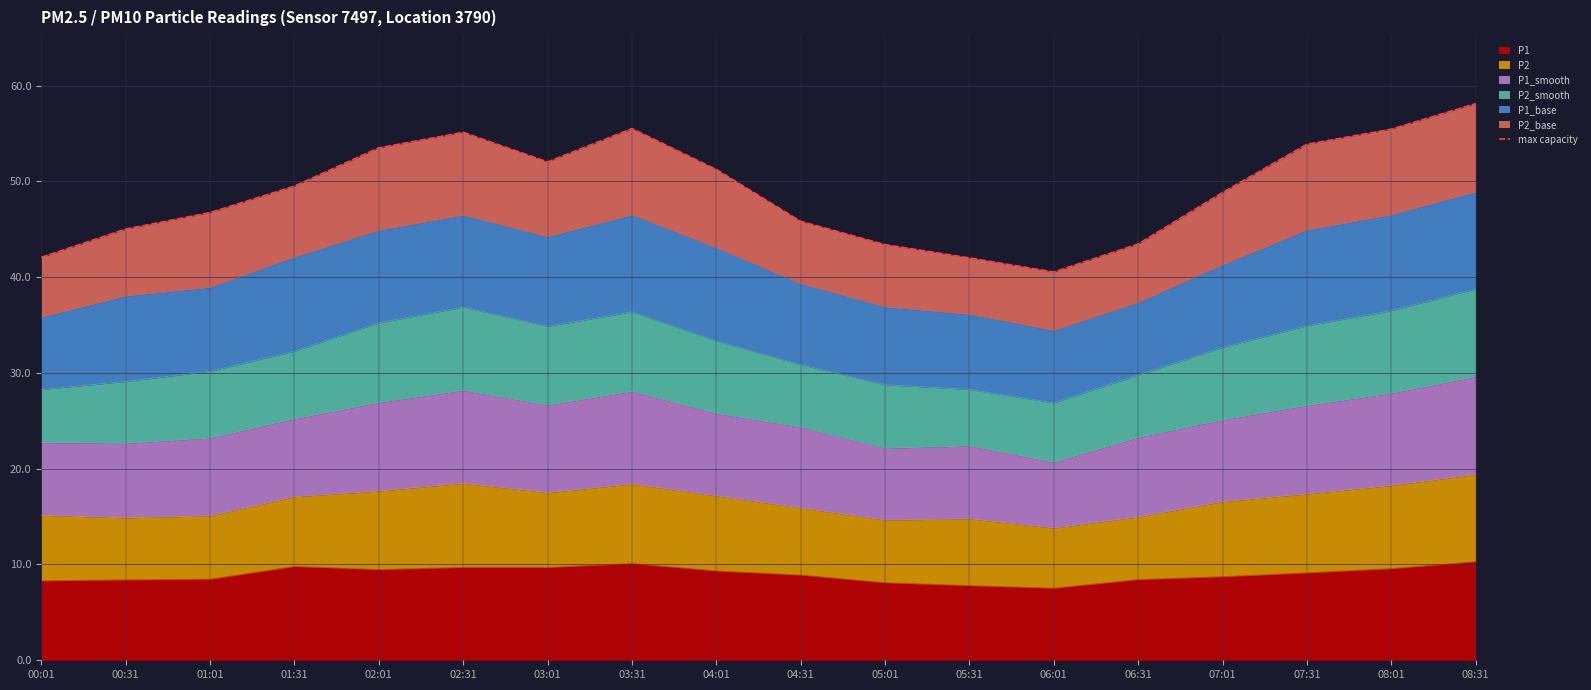

What is the label of the 9th point from the left?

04:01